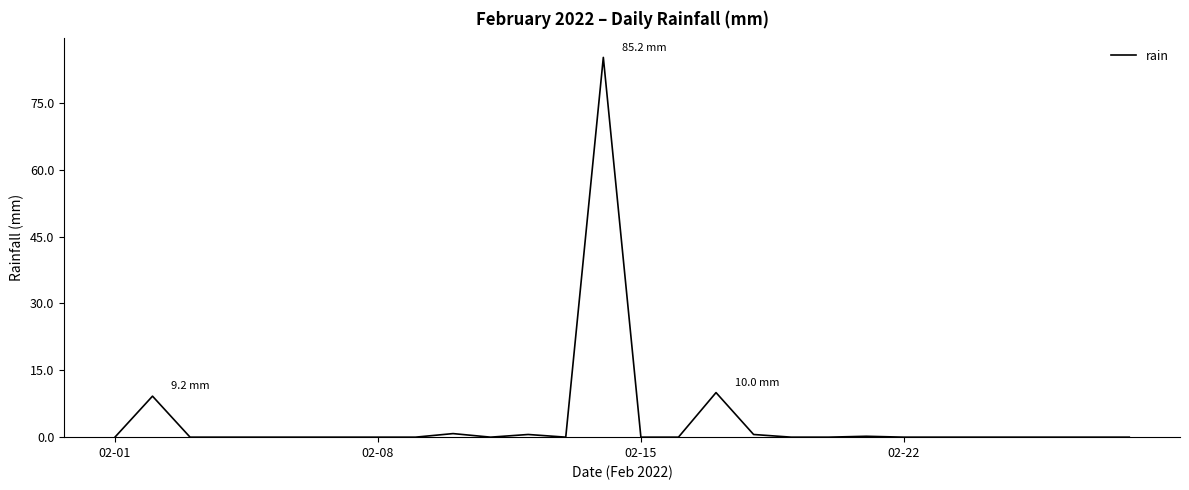

What is the difference between the maximum and minimum values?

85.2